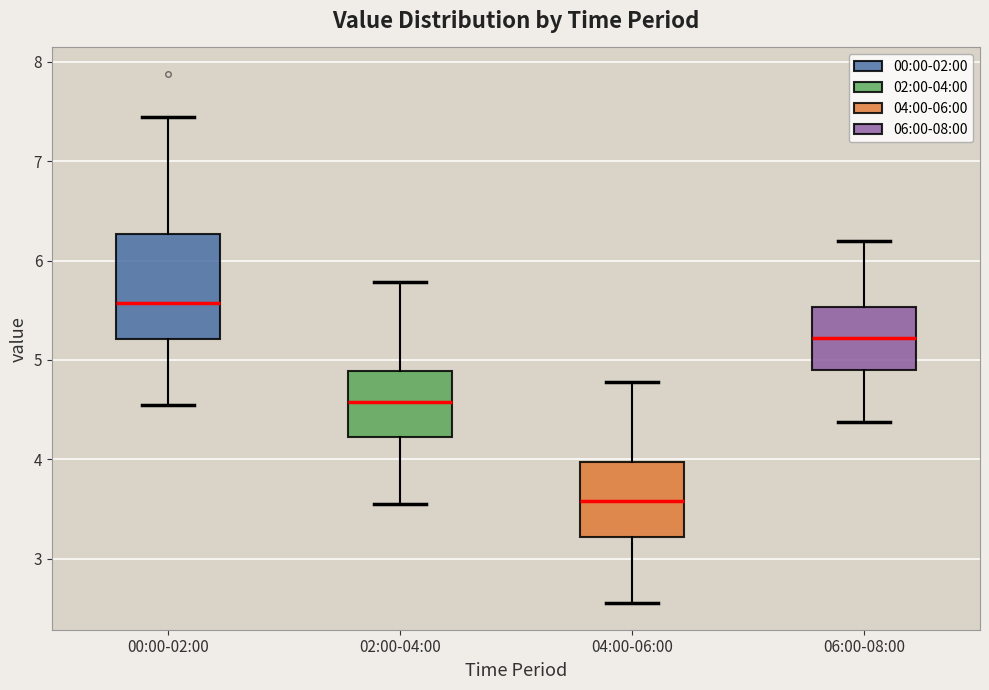

Which box is the tallest, from its lower edge to its upper edge?

00:00-02:00